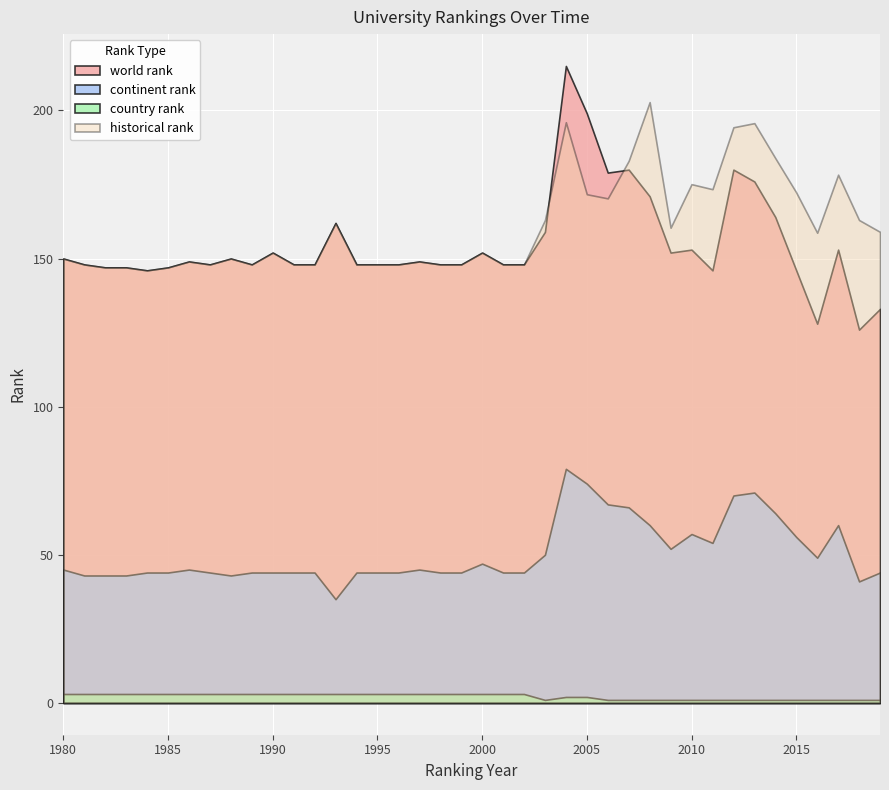

At 2006, list the series in order from largest to smallest.

world rank, historical rank, continent rank, country rank